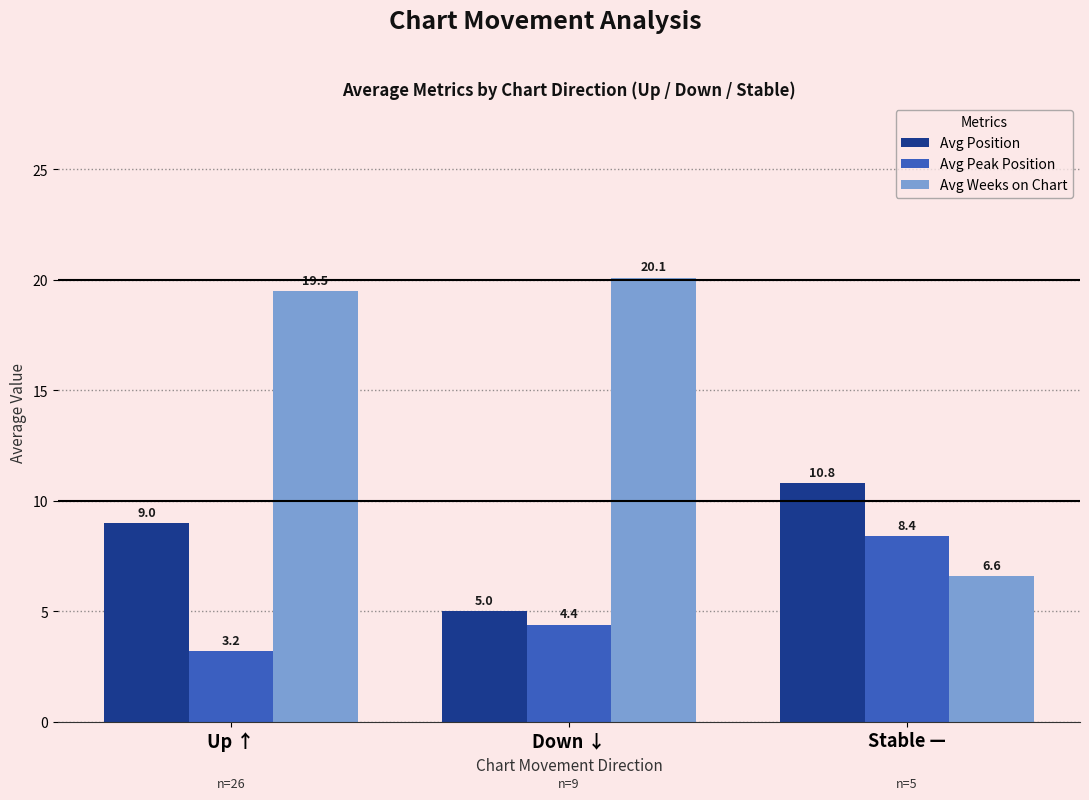

List the labels in order of Avg Position value, largest first.

Stable —, Up ↑, Down ↓